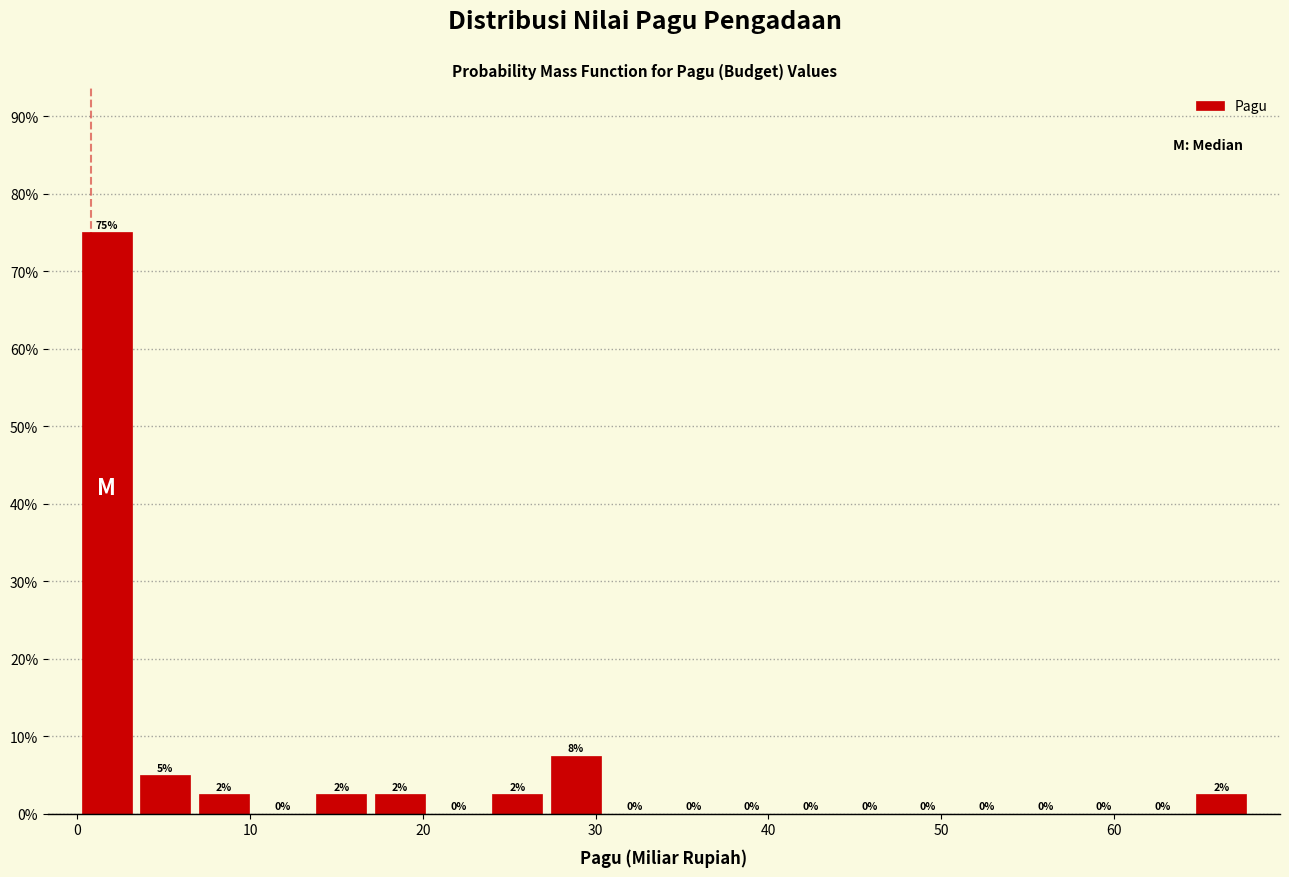

Read against the x-axis, roughly where is the centre of the tallest bar?

2